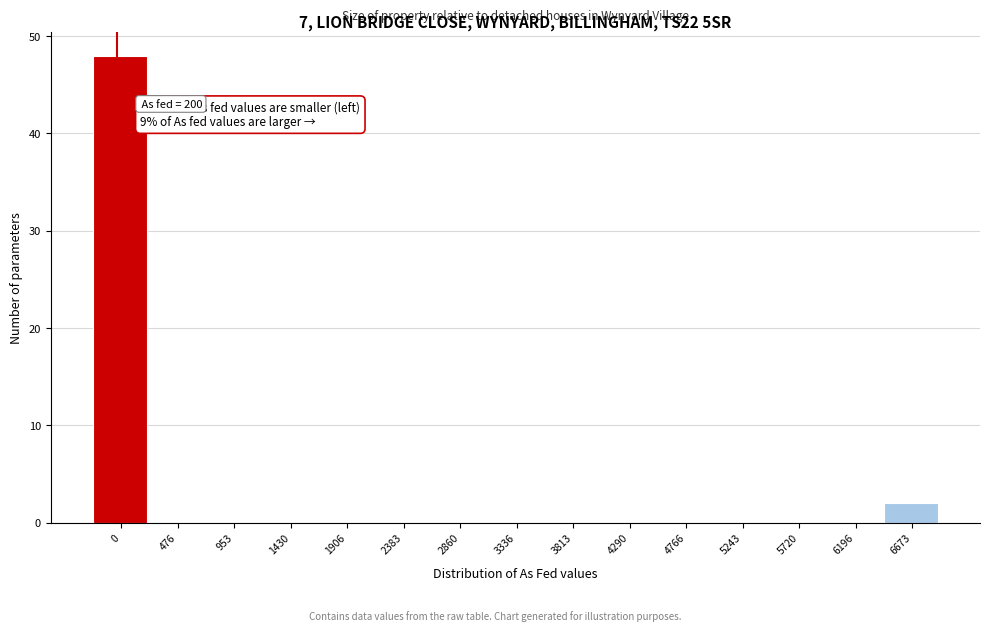

Reading right to left, transcribe all the data shown in this chart.

6673=2	6196=0	5720=0	5243=0	4766=0	4290=0	3813=0	3336=0	2860=0	2383=0	1906=0	1430=0	953=0	476=0	0=48